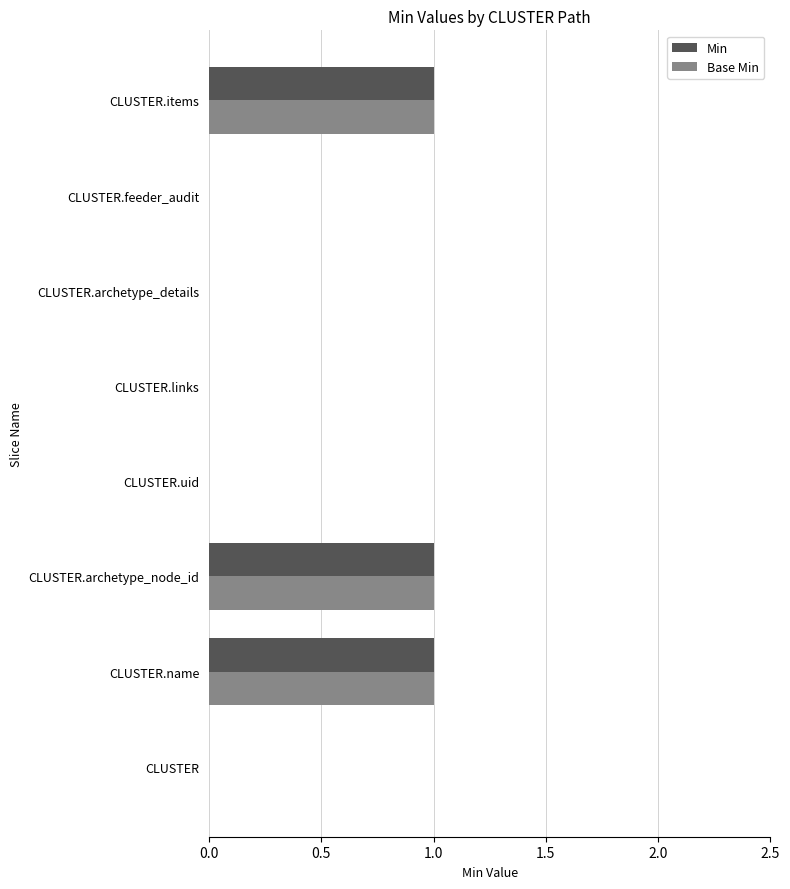

Is it true that Base Min equals 1 at CLUSTER.feeder_audit?

False